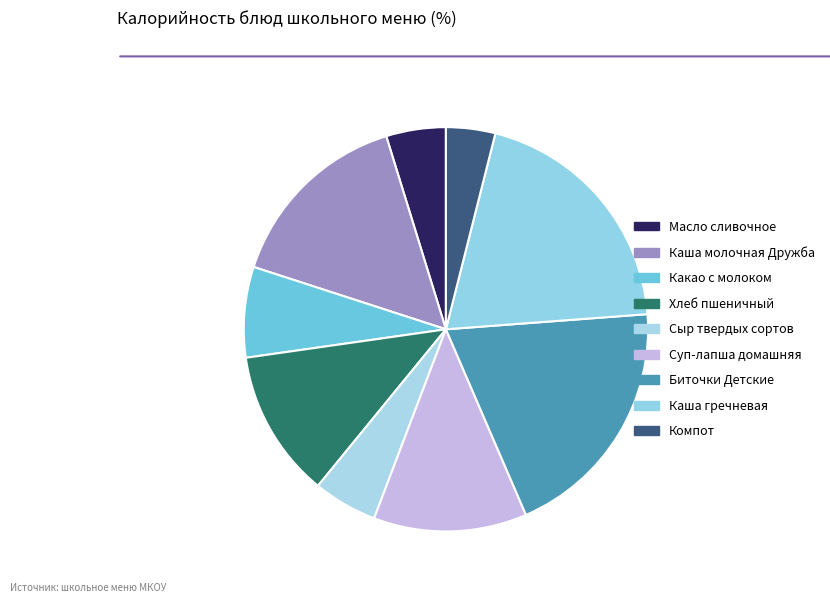

To the nearest percent, what is the difference between the Каша молочная Дружба and Хлеб пшеничный slice percentages?

3%